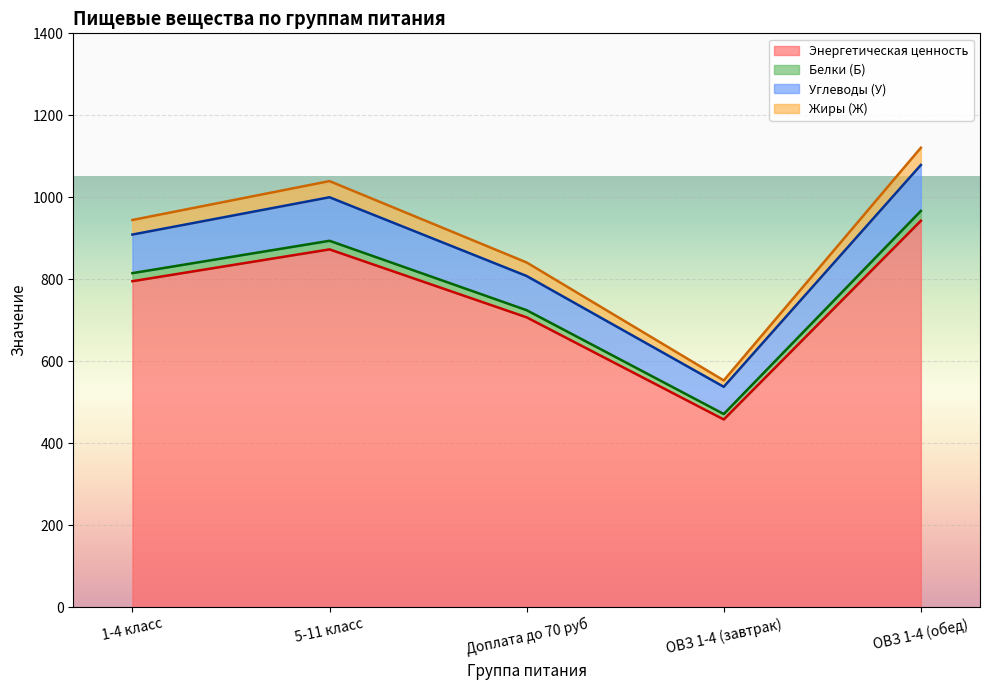

What position from the right is Доплата до 70 руб?

3